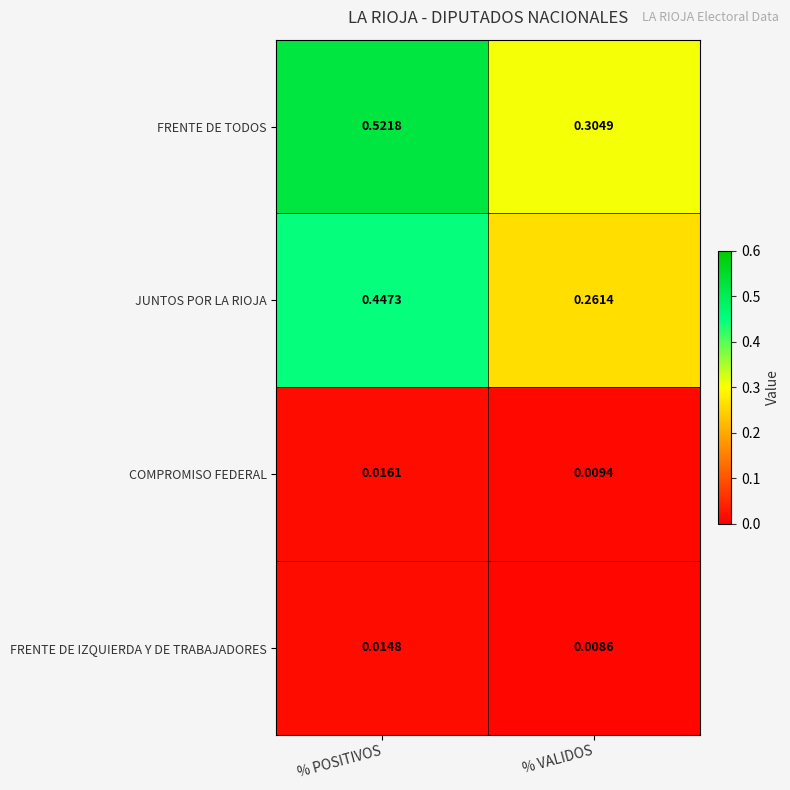

List the series in order of their peak value, lowest first.

FRENTE DE IZQUIERDA Y DE TRABAJADORES, COMPROMISO FEDERAL, JUNTOS POR LA RIOJA, FRENTE DE TODOS